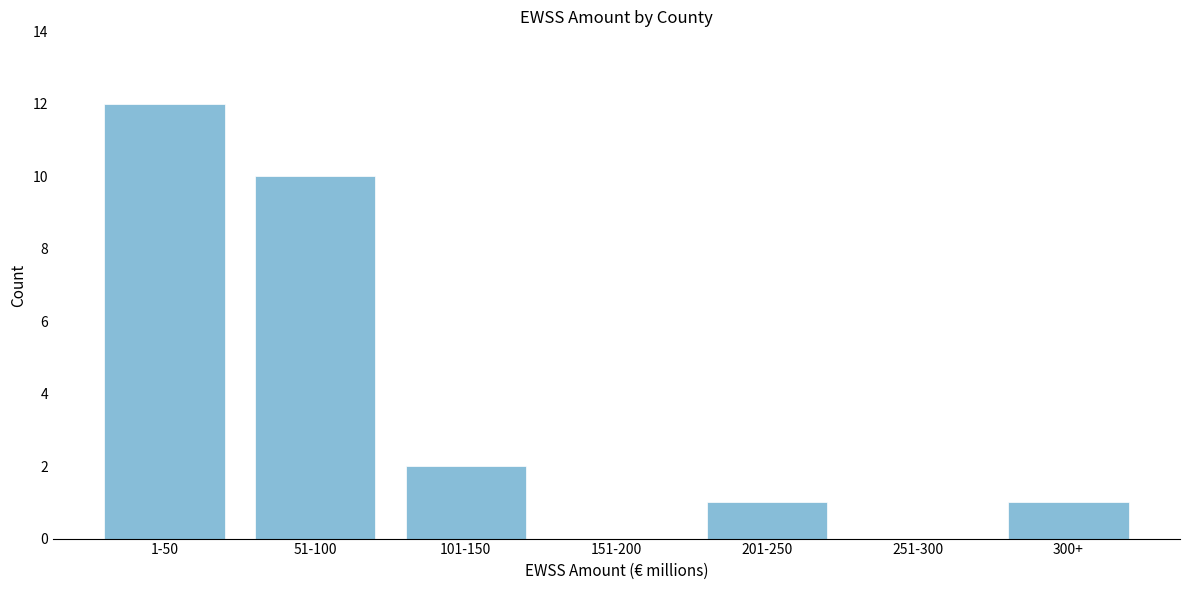

Reading right to left, extract all data points from this chart.

300+=1	251-300=0	201-250=1	151-200=0	101-150=2	51-100=10	1-50=12